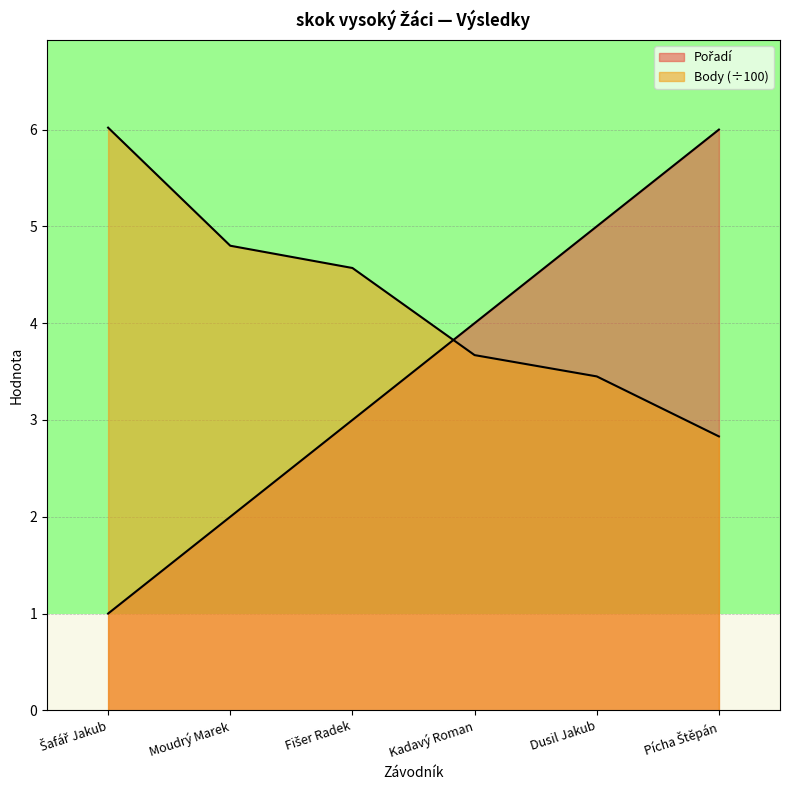

Reading left to right, extract all data points from this chart.

Pořadí: 1.0	2.0	3.0	4.0	5.0	6.0
Body: 6.0	4.8	4.6	3.7	3.5	2.8